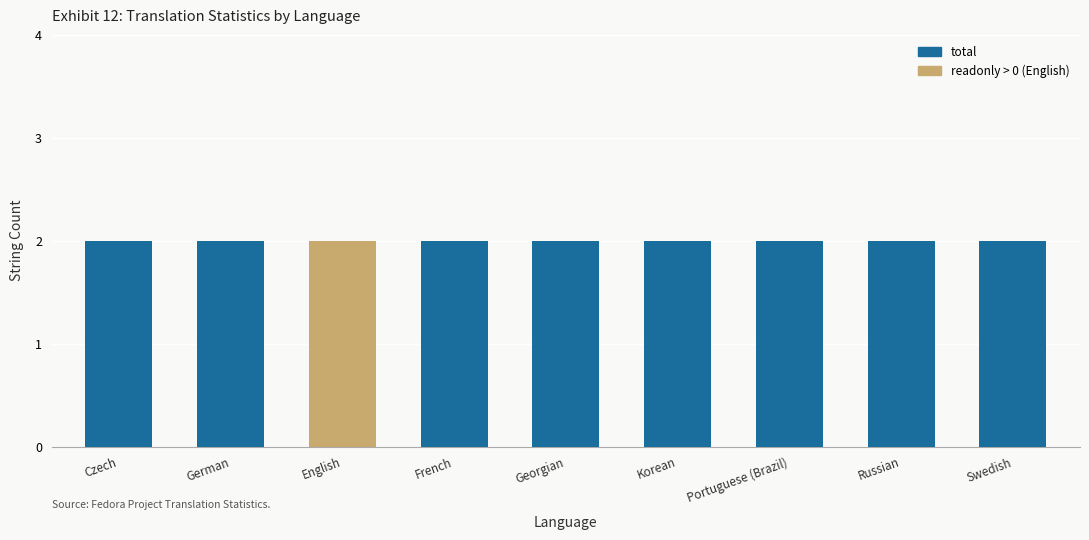

Which series changed the most between Czech and Russian?

total